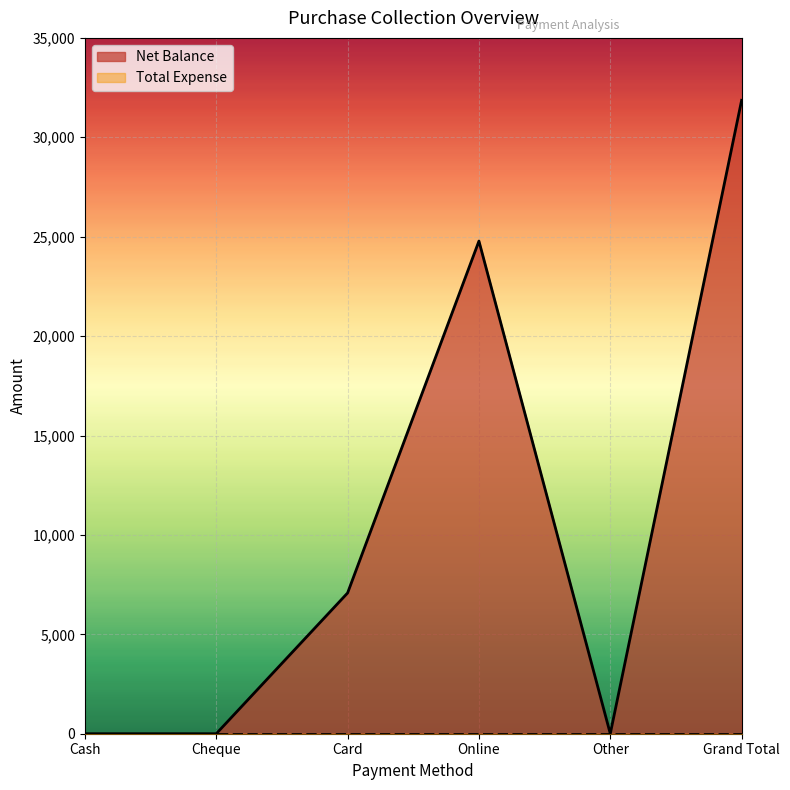

At which category does the data reach its first local peak?

Online